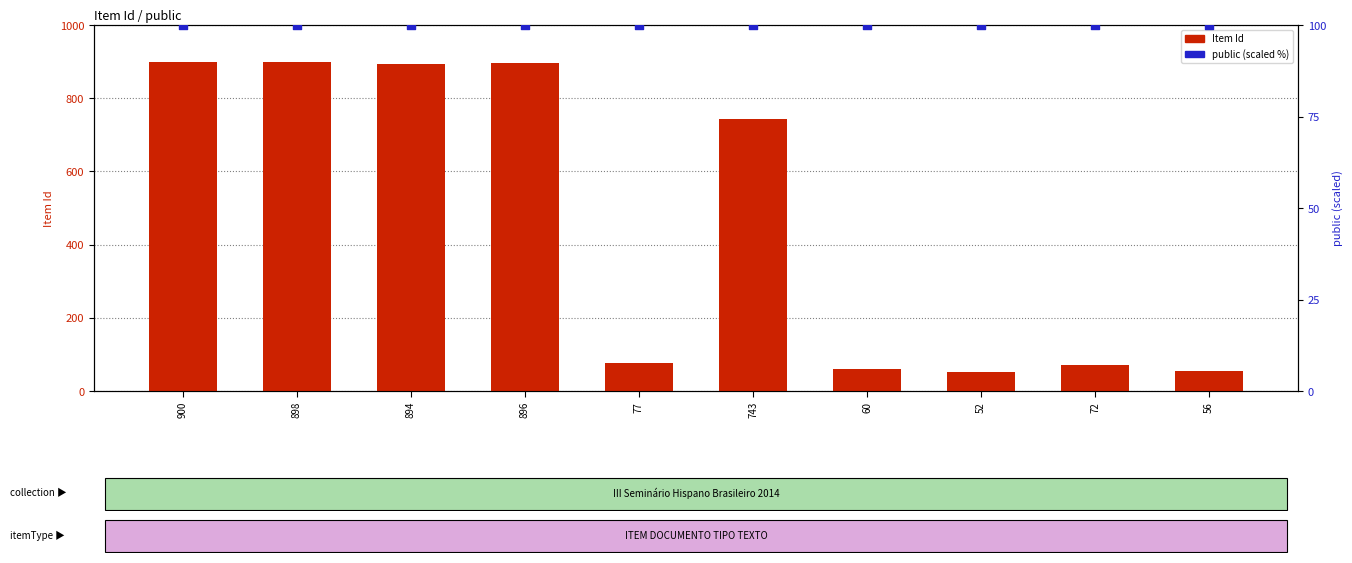

Is the value of public at 900 greater than the value of Item Id at 898?

No